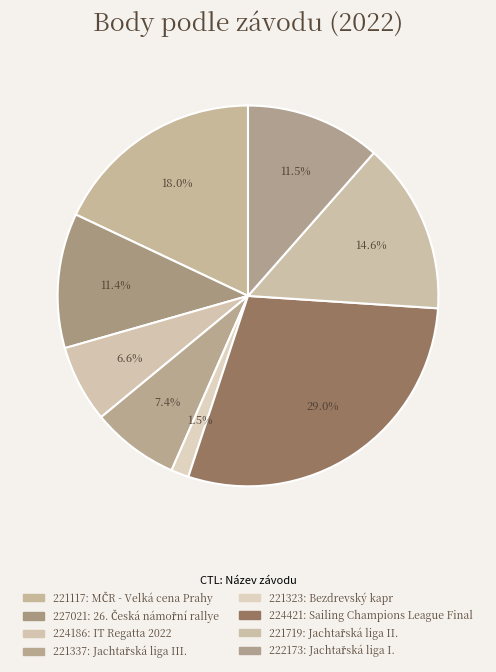

What is the largest slice in the pie chart?

224421